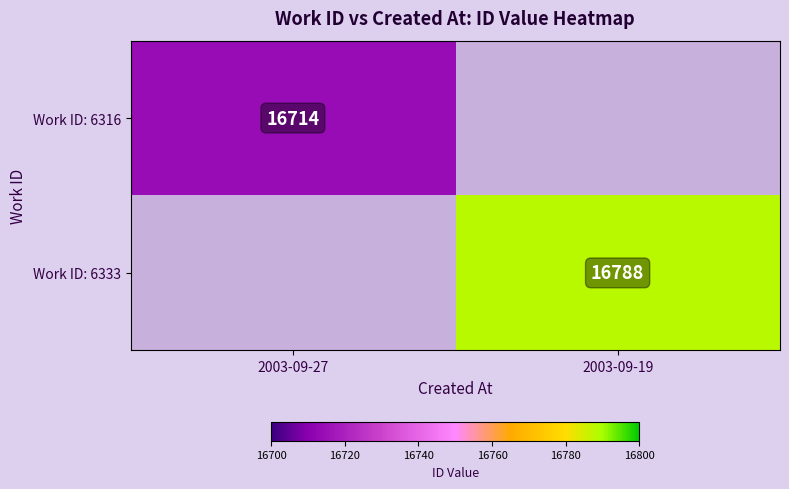

True or false: Work ID: 6333 has a value of 7680 at 2003-09-19.

False